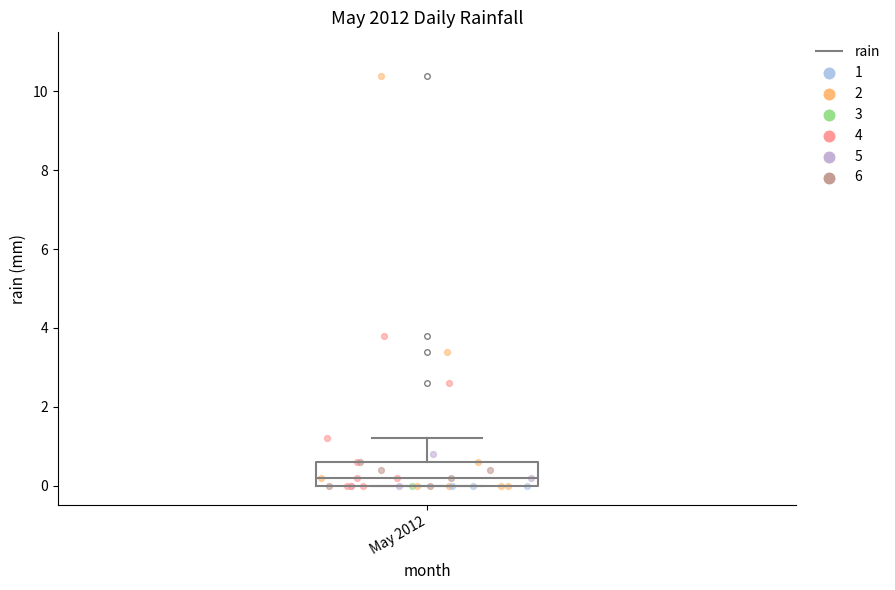

Transcribe this box plot: give where the median line is, the range the box spans, and where the two whiskers end, as read against the y-axis. The values are not printed on the chart, so give them approximately, as read against the axis.

median 0.2, box 0.0 to 0.6, whiskers 0.0 to 1.2